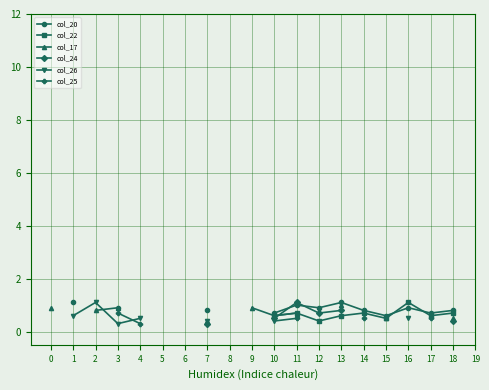

Does the chart have visible grid lines?

Yes